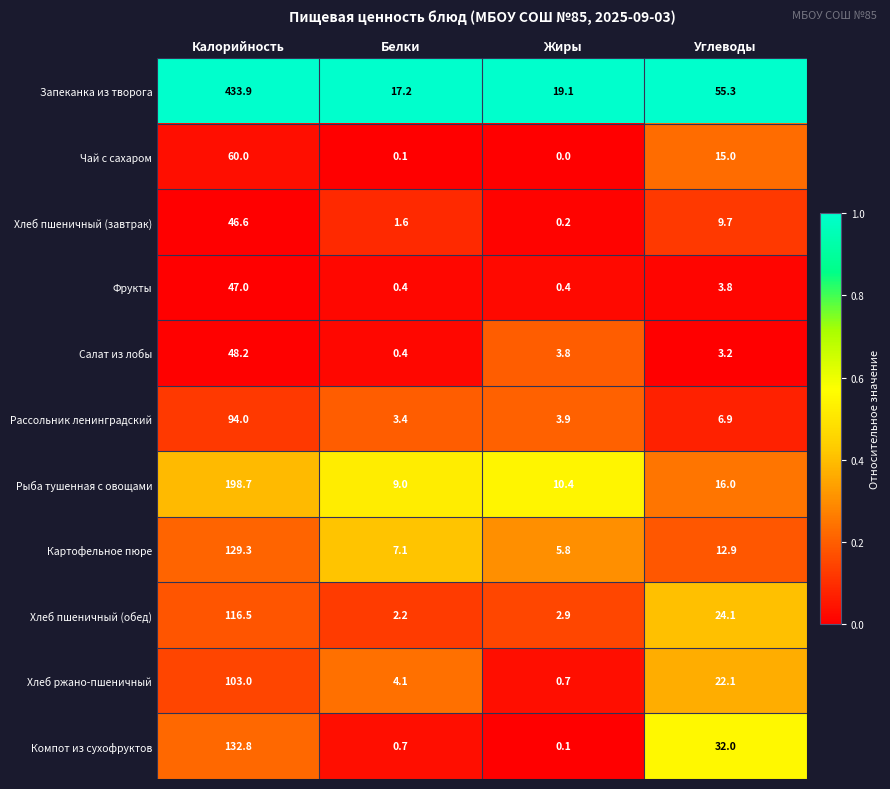

Which series changed the most between Калорийность and Углеводы?

Запеканка из творога